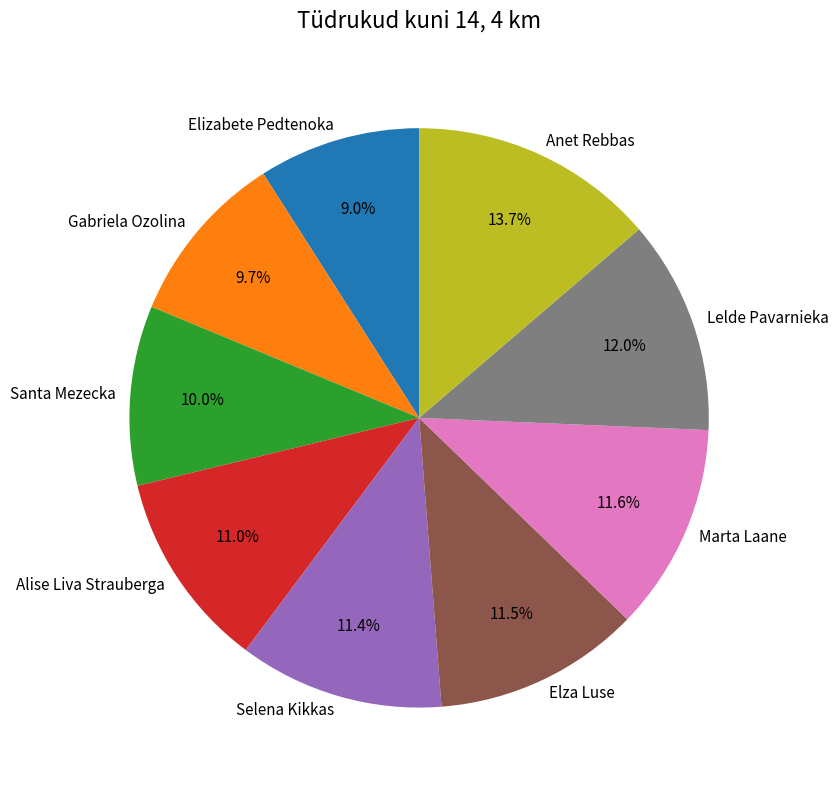

What is the total percentage of Santa Mezecka and Lelde Pavarnieka?

22.0%